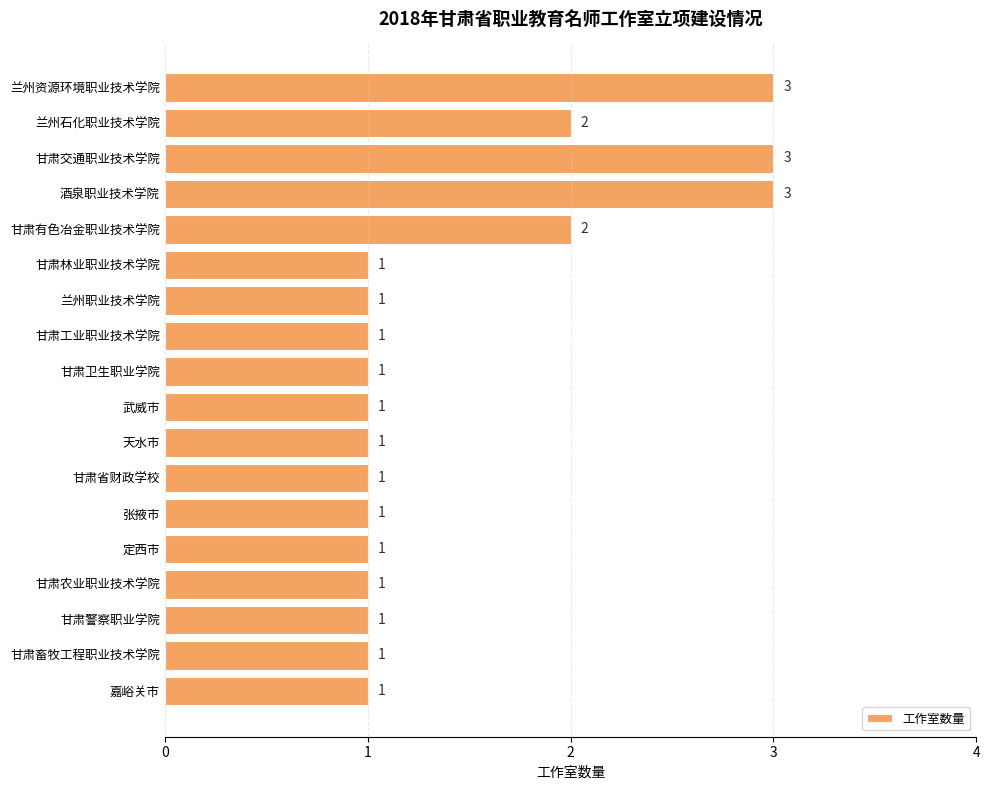

The value at 甘肃工业职业技术学院 is 1. True or false?

True